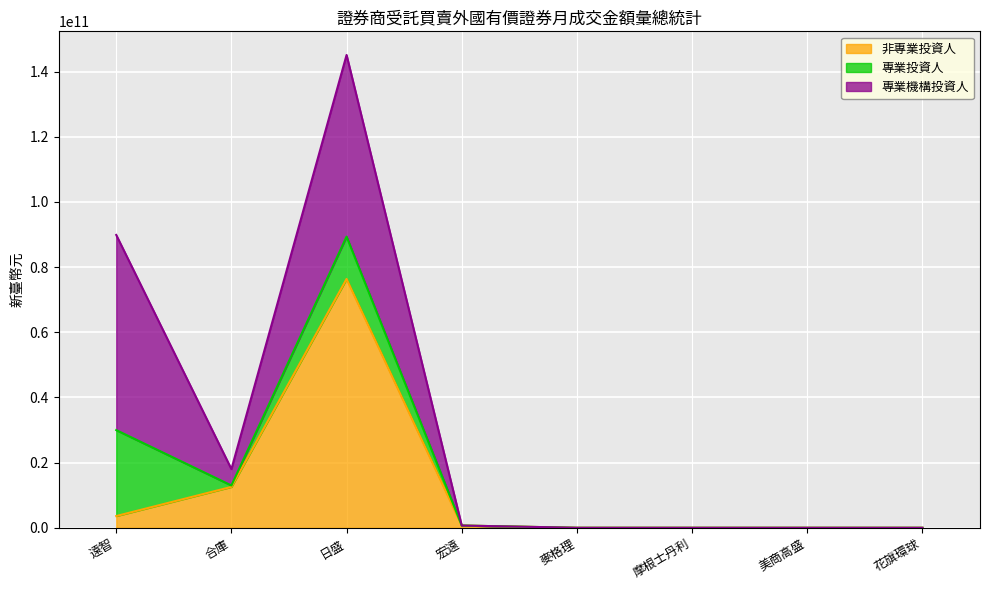

Is it true that 專業投資人 equals -11634609225 at 宏遠?

False